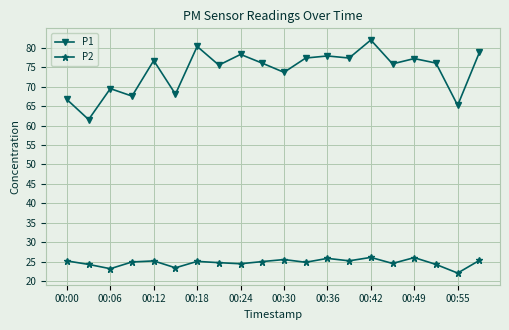

What is the greatest value displayed?

82.0